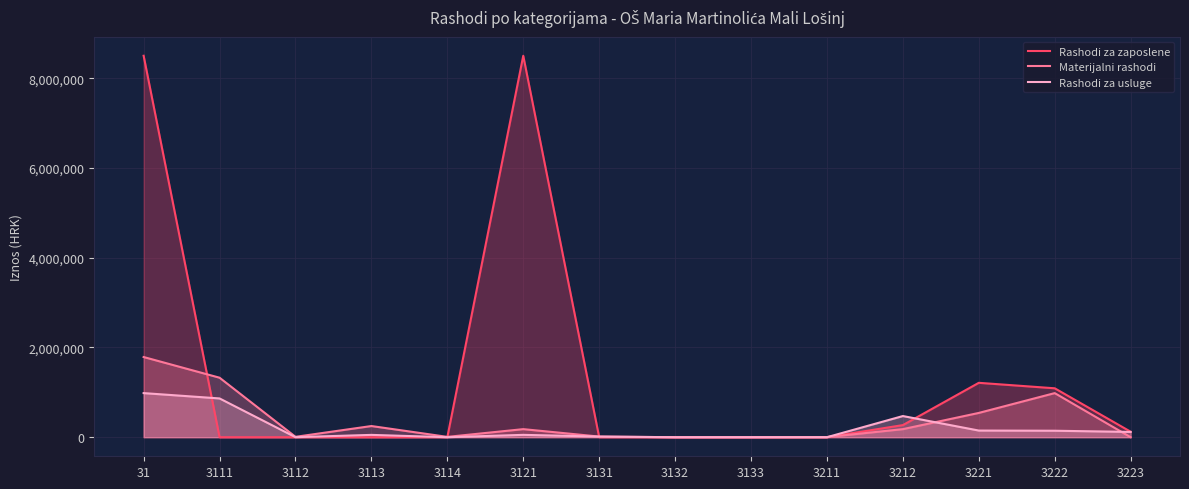

How many times do Materijalni rashodi and Rashodi za usluge cross each other?

3